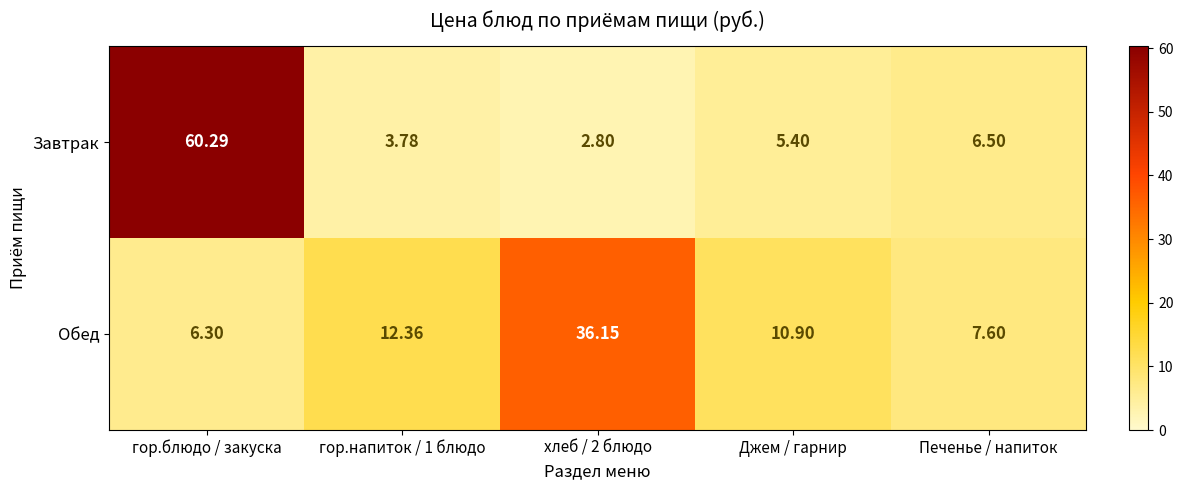

What is the total value across all series at гор.блюдо / закуска?

66.6